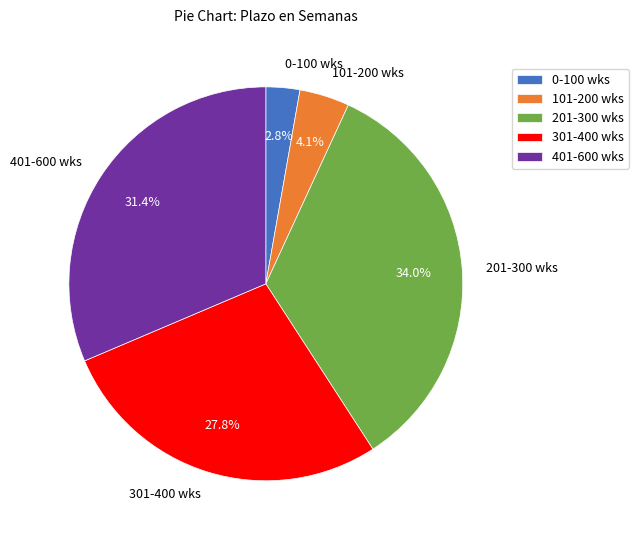

How much of the chart is everything except 101-200 wks?

95.9%